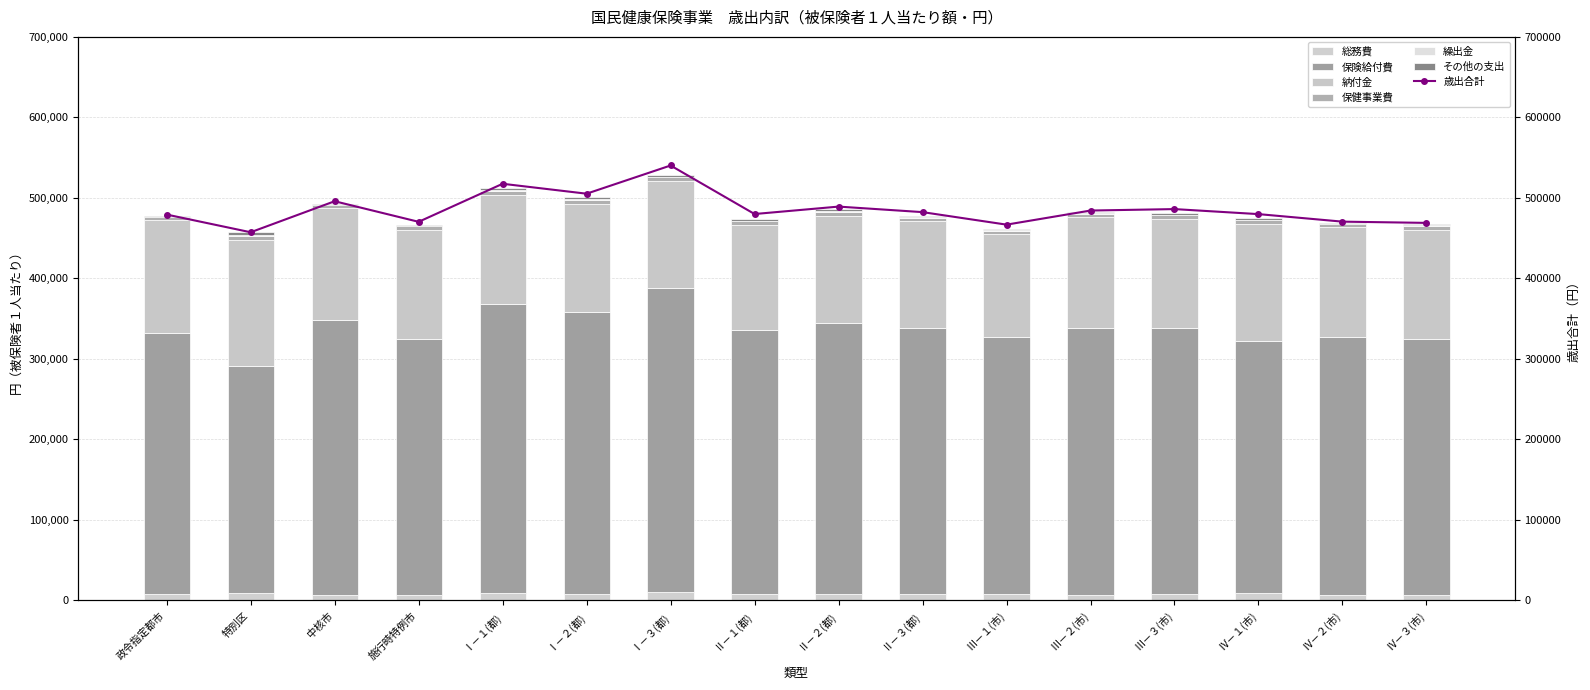

At which label does 納付金 first exceed 136018?

政令指定都市